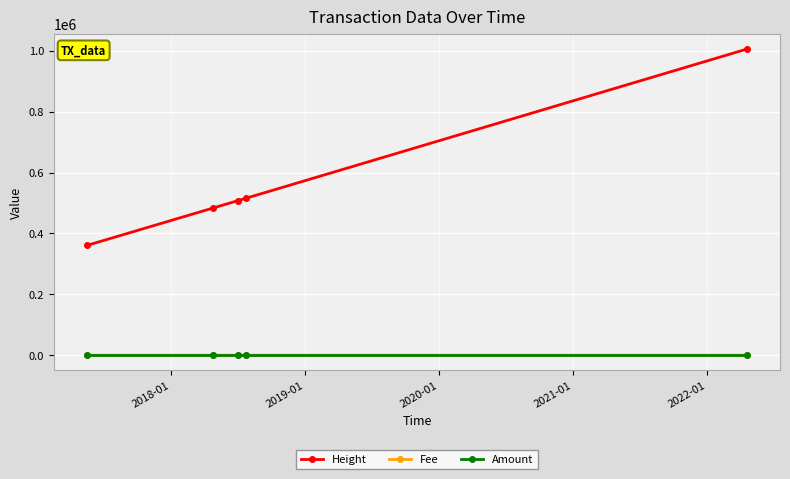

True or false: Height and Amount intersect in this chart.

False